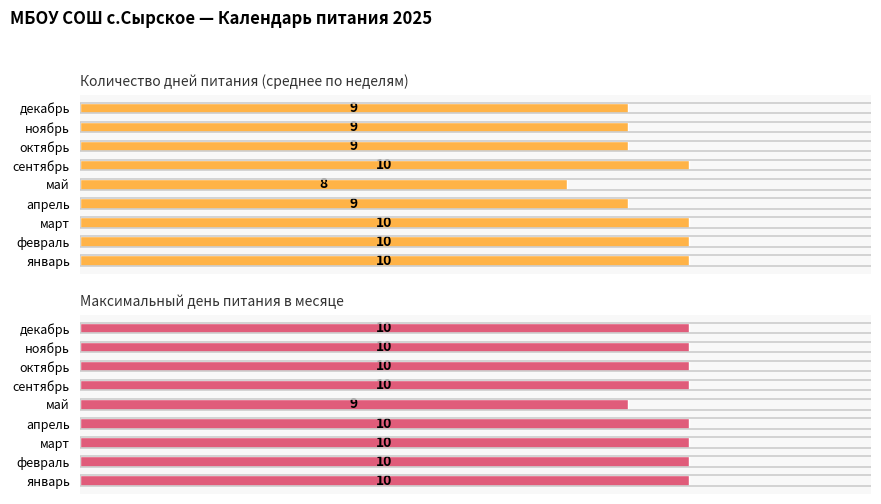

Rank the series by their average value, from lowest to highest.

Количество дней питания (среднее по неделям), Максимальный день питания в месяце